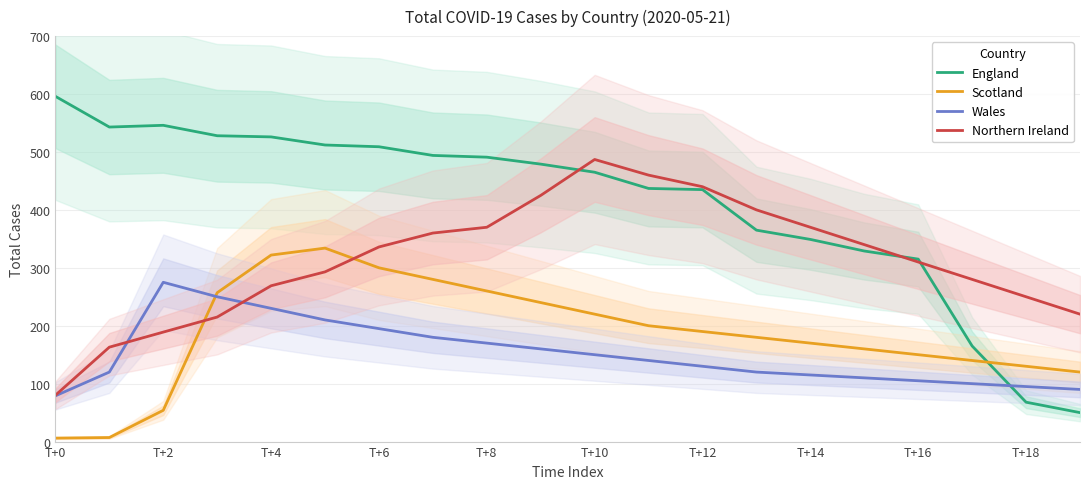

What are all the series names shown in the legend?

England, Scotland, Wales, Northern Ireland